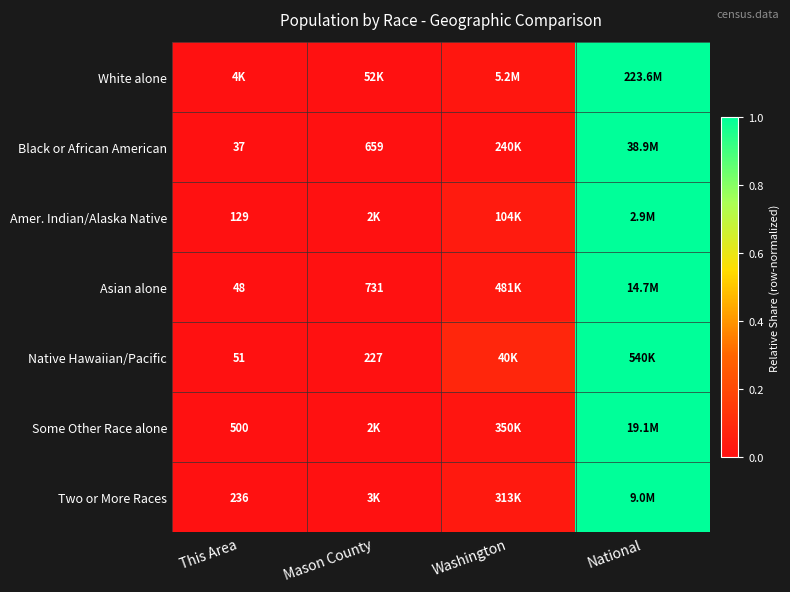

What is the difference between the maximum and second lowest values in the White alone series?

1.0